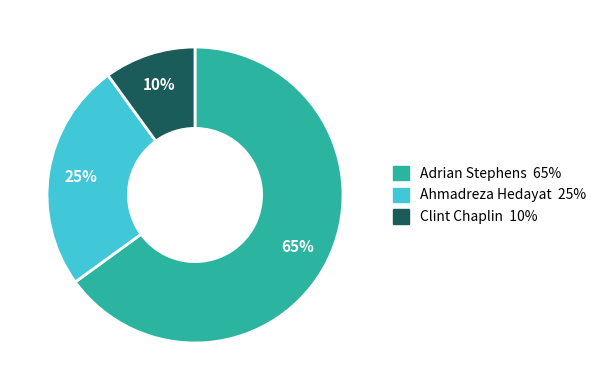

Is the sum of Clint Chaplin and Ahmadreza Hedayat greater than half?

No